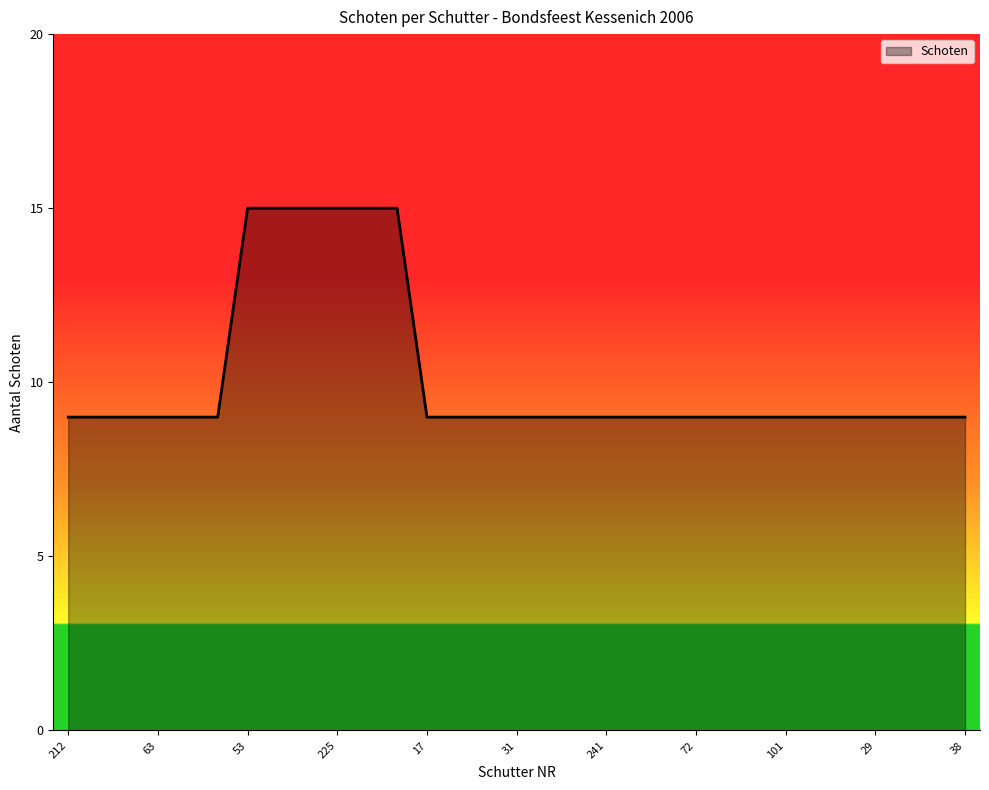

What is the difference between the maximum and minimum values?

6